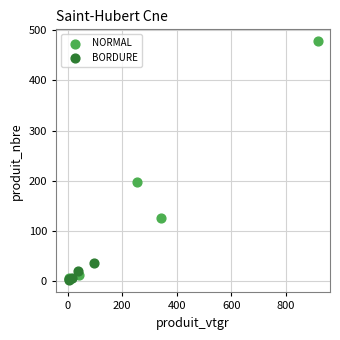

Which series reaches the maximum Y coordinate?

NORMAL